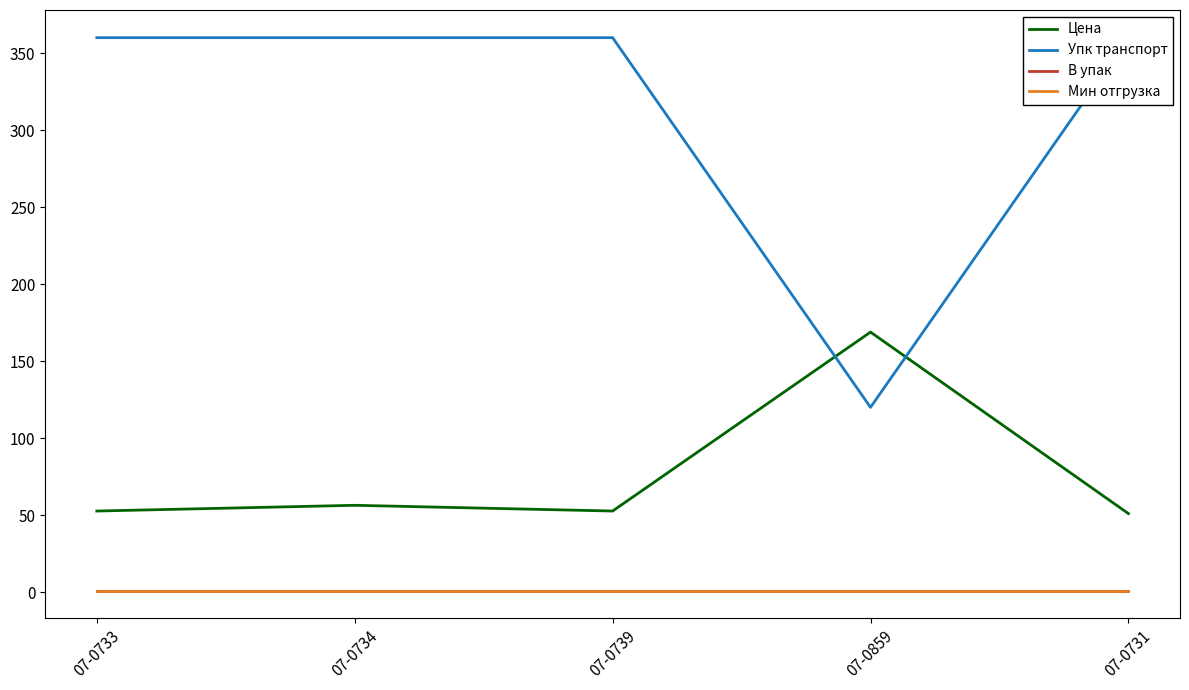

Between 07-0733 and 07-0731, which is larger?

07-0733